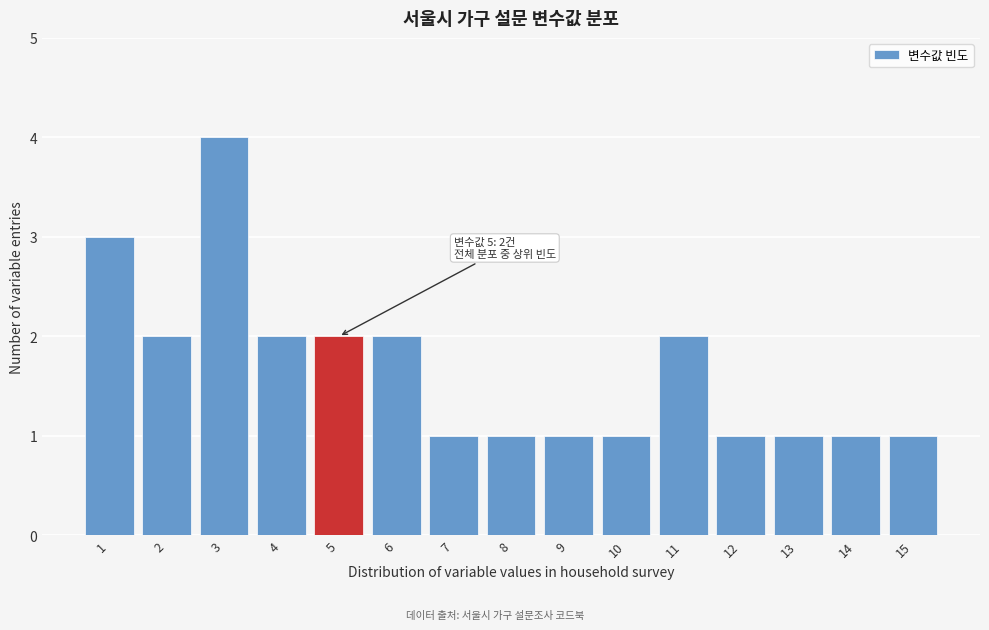

Reading right to left, extract all data points from this chart.

1	1	1	1	2	1	1	1	1	2	2	2	4	2	3